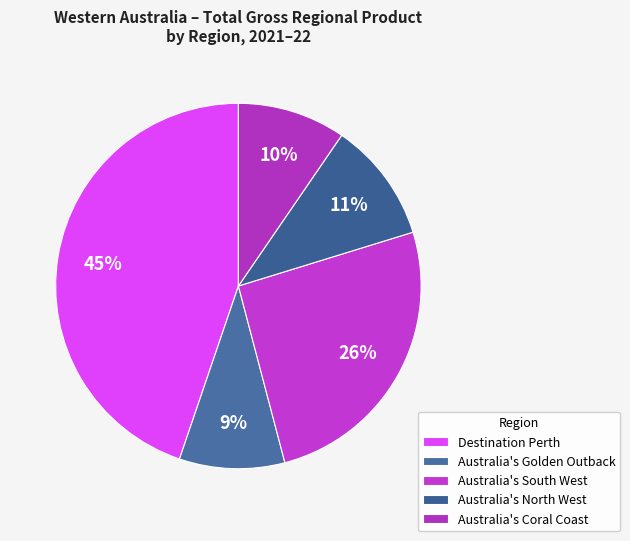

True or false: Australia's Coral Coast accounts for 21% of the total.

False